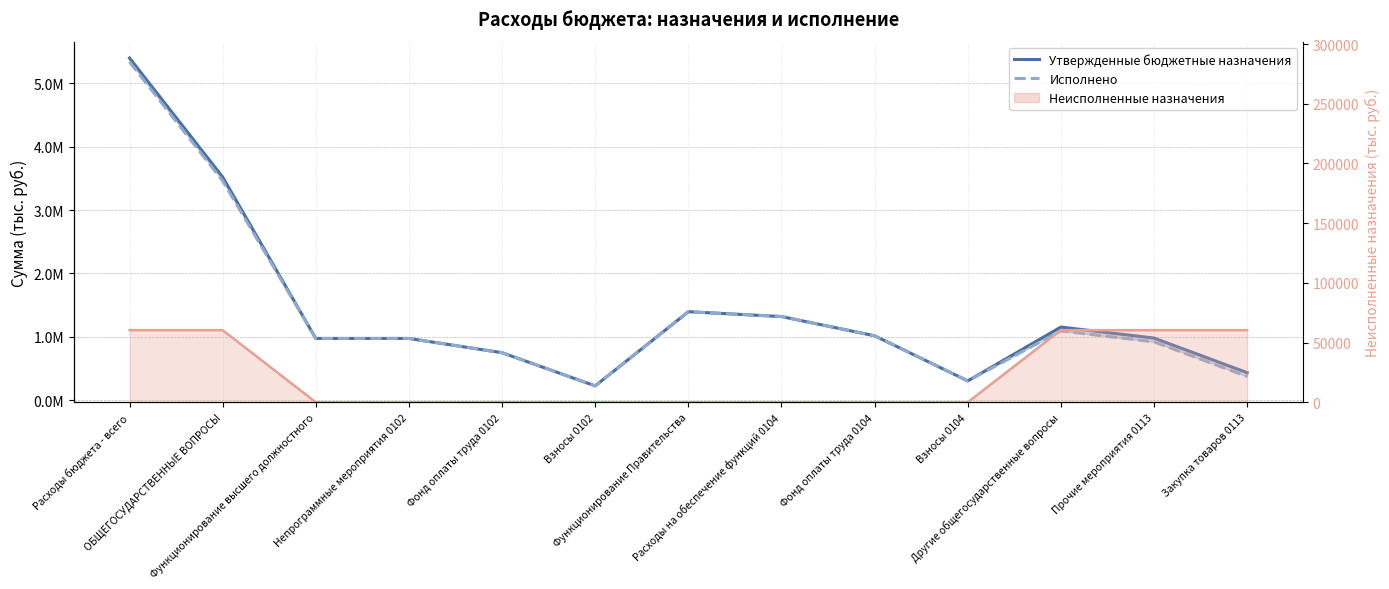

Which category has the lowest value in the Исполнено series?

Взносы 0102